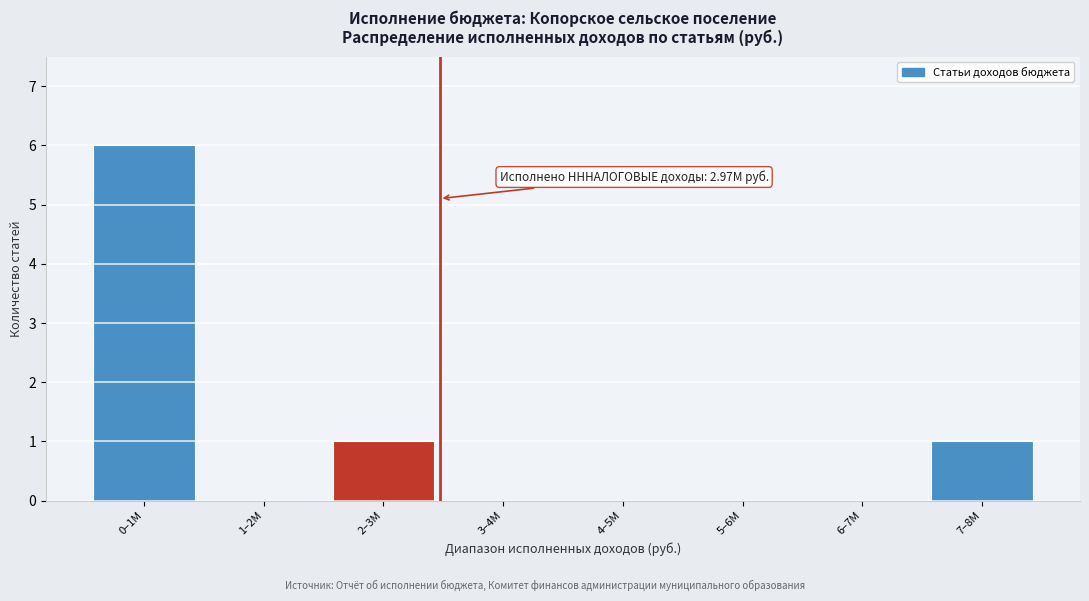

Reading right to left, what are all the values shown in this chart?

7–8M=1	6–7M=0	5–6M=0	4–5M=0	3–4M=0	2–3M=1	1–2M=0	0–1M=6